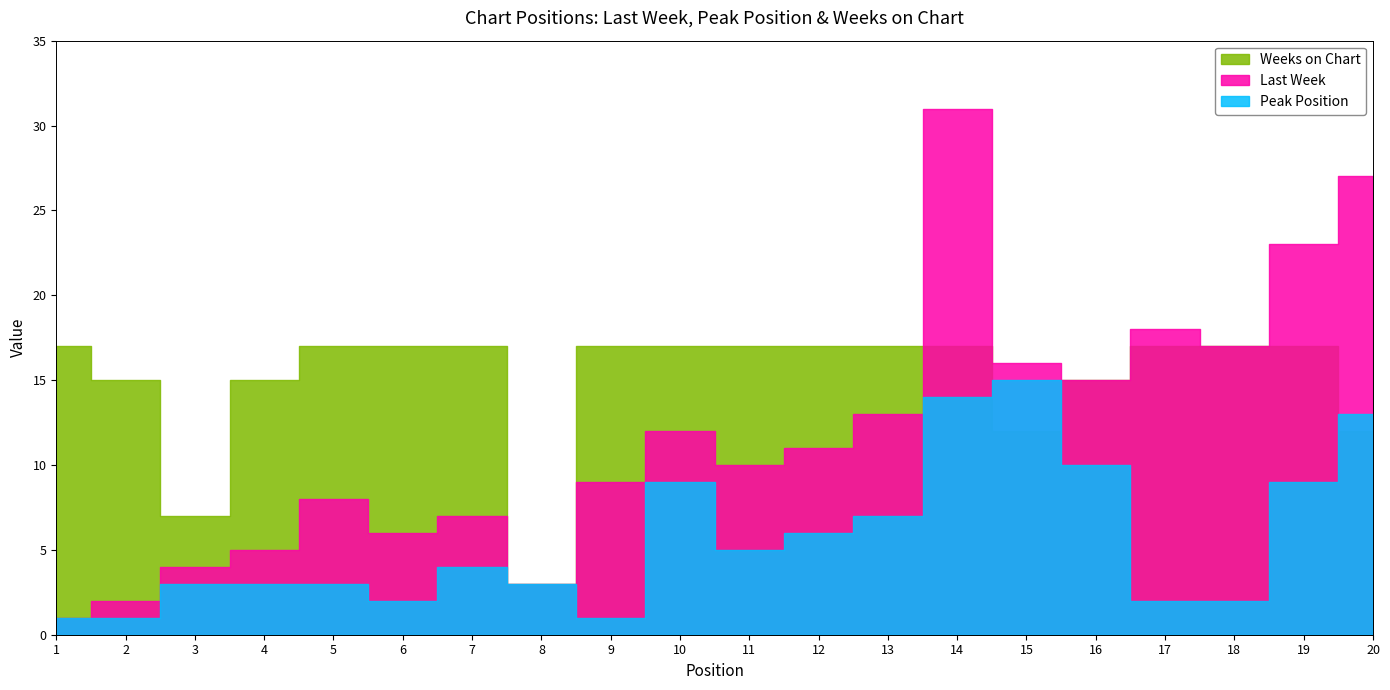

Rank the categories by Last Week value from lowest to highest.

1, 2, 8, 3, 4, 6, 7, 5, 9, 11, 12, 10, 13, 16, 15, 18, 17, 19, 20, 14